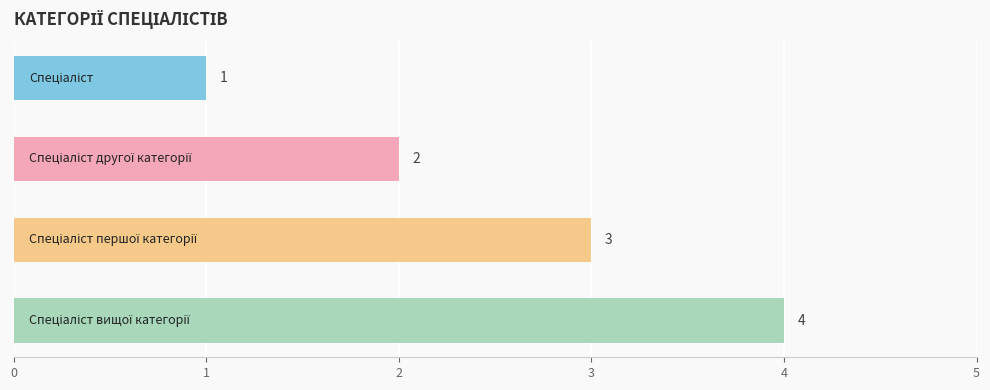

What is the smallest value displayed?

1